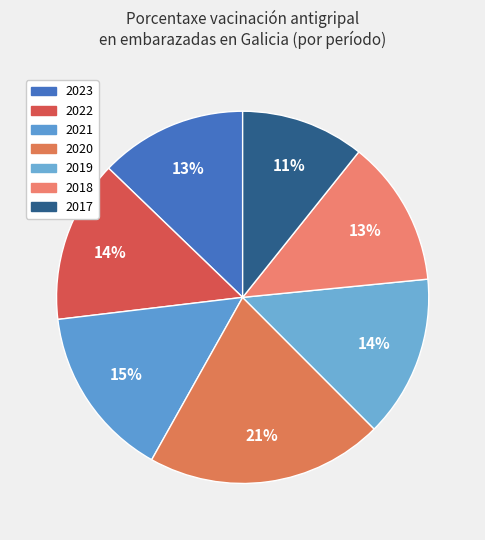

To the nearest percent, what is the average slice percentage?

14%